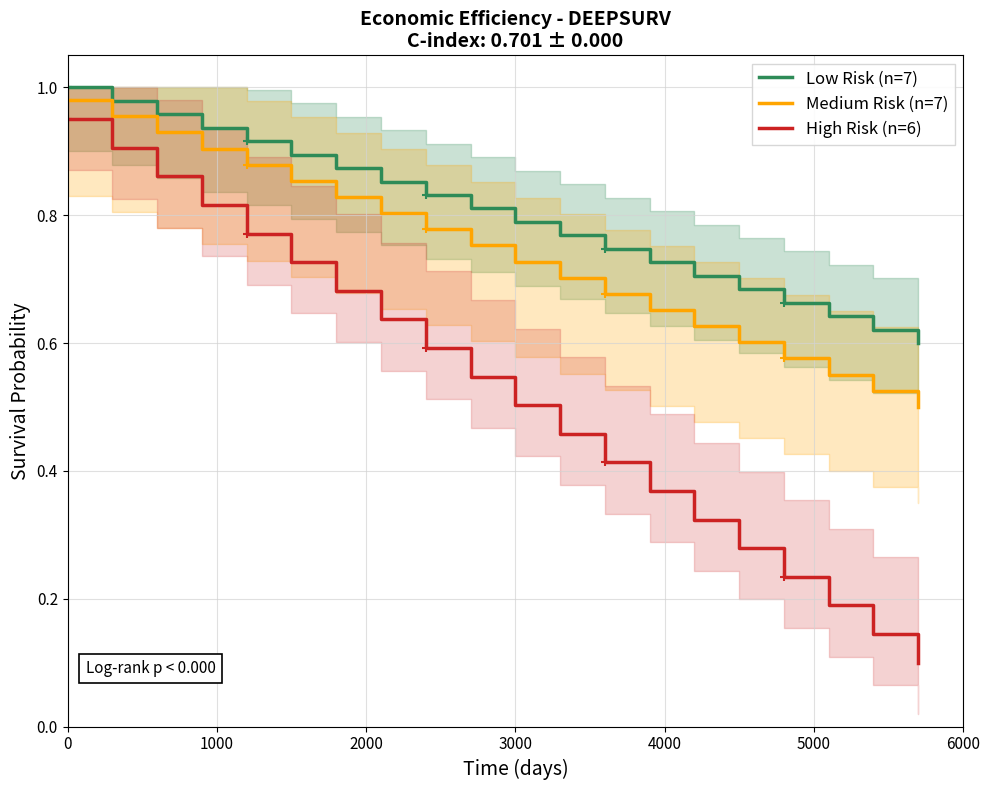

What is the difference between the maximum and minimum values in the High Risk (n=6) series?

0.8